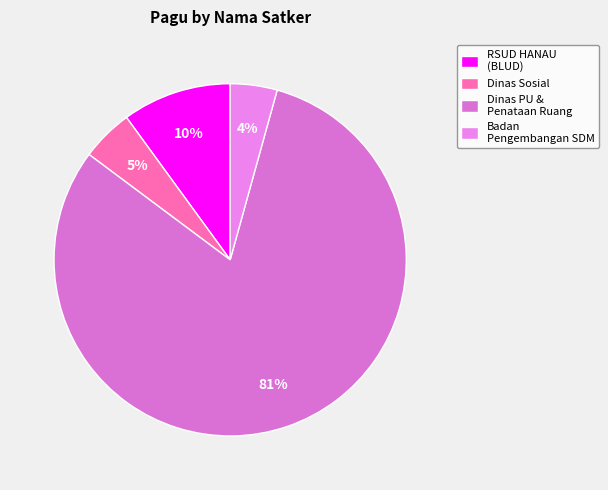

Which slice is the largest?

Dinas PU & Penataan Ruang